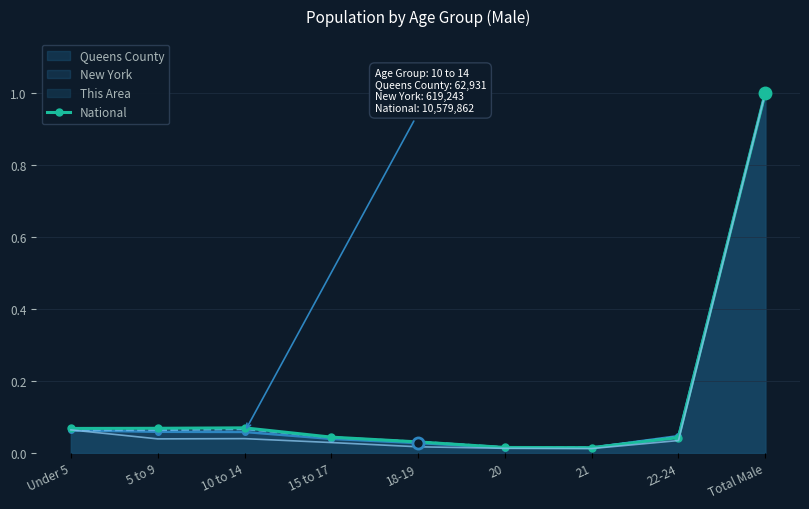

What is the label of the 8th point from the left?

22-24